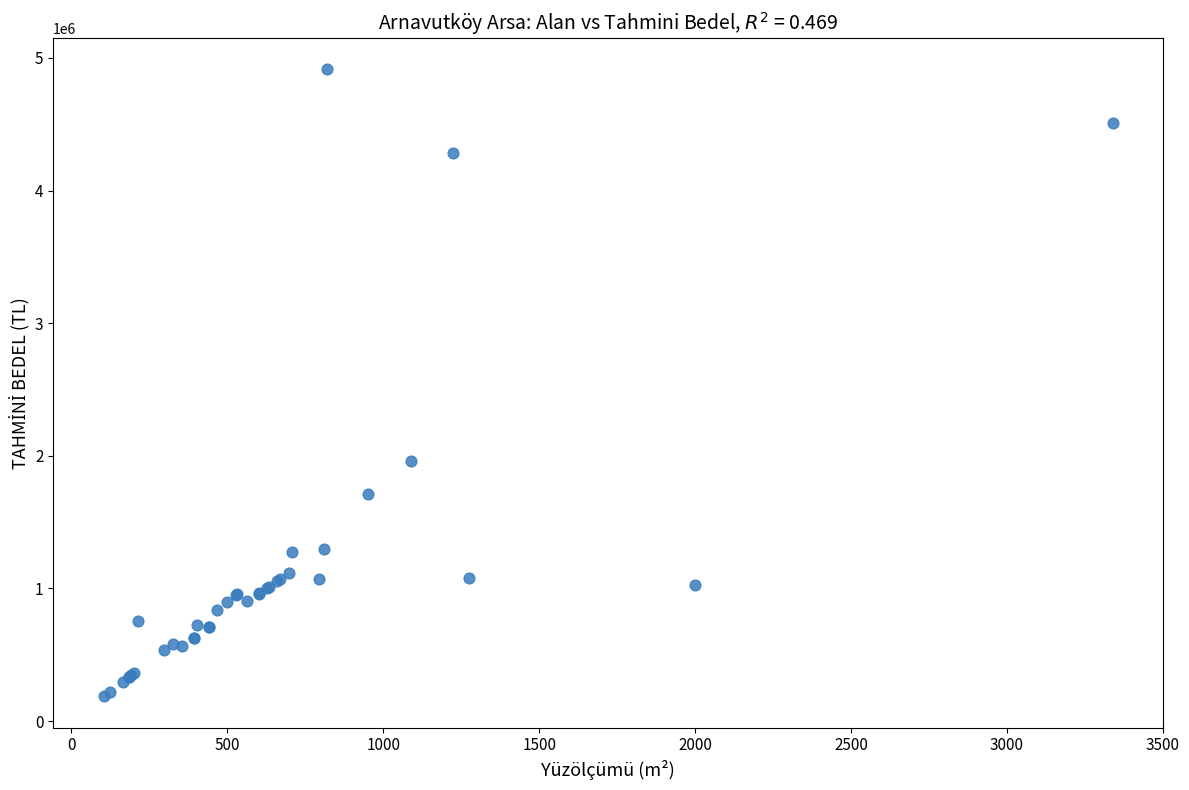

What Y value in the scatter plot is closest to 2549700?

1961930